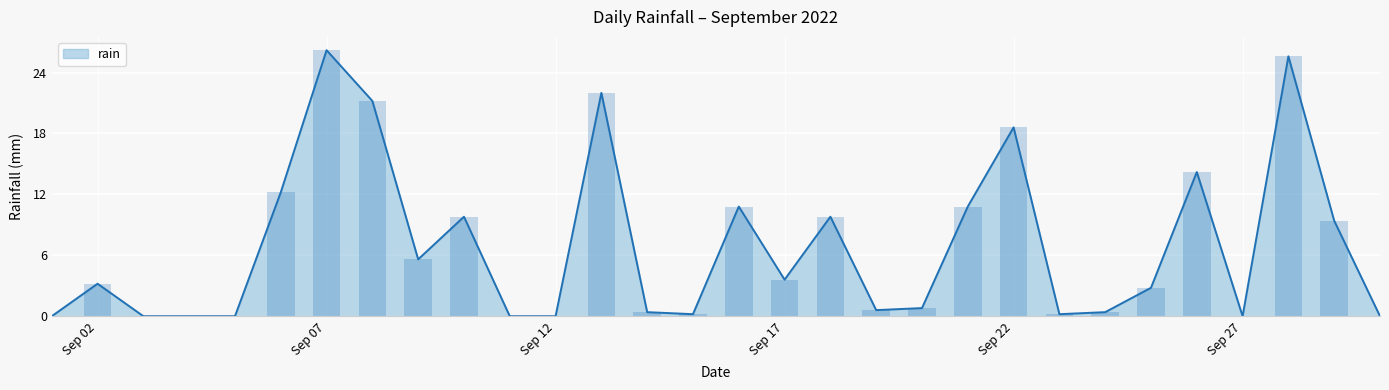

What is the approximate value at 2022-09-24?

0.4